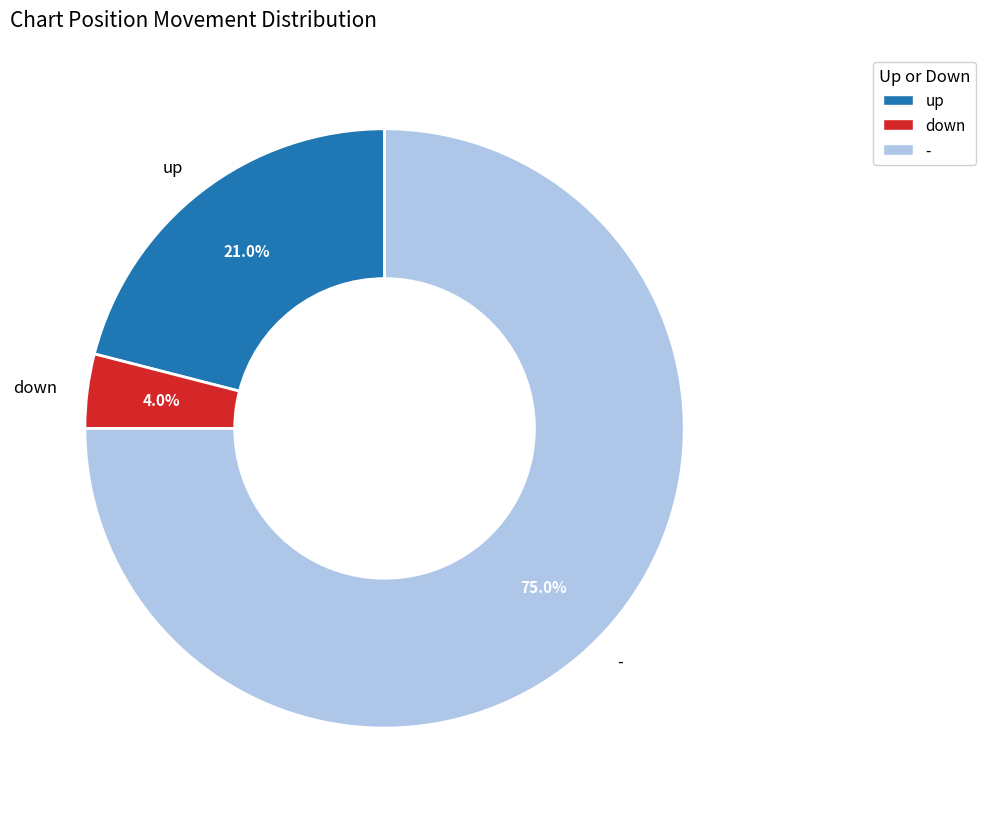

How many slices are in this pie chart?

3